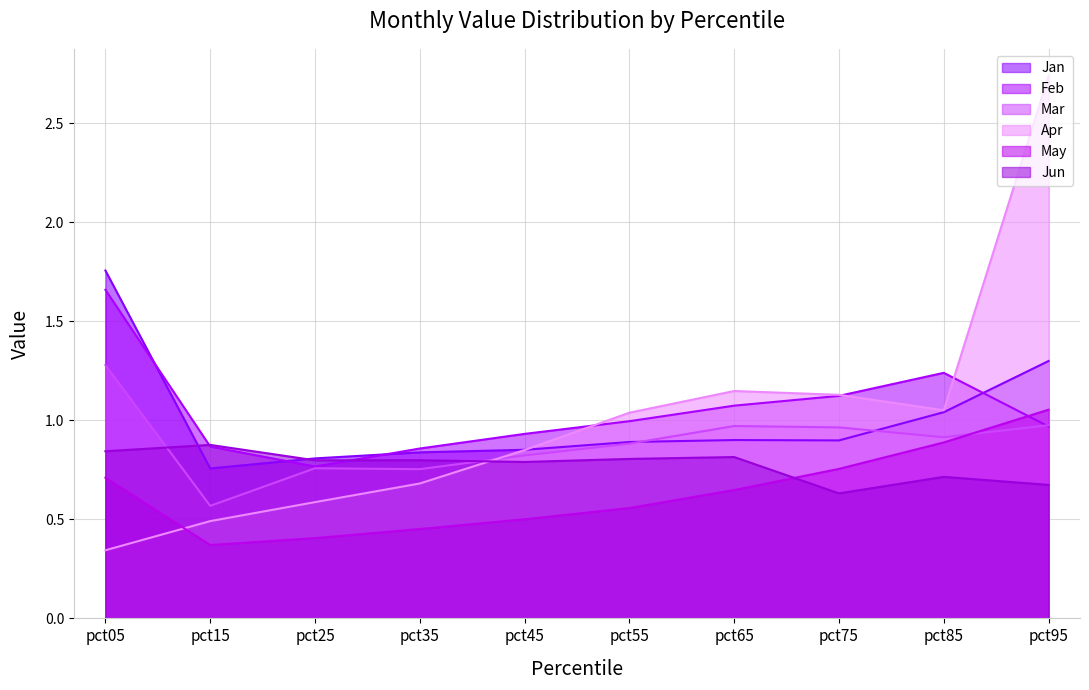

Which category has the highest value across all series?

pct95